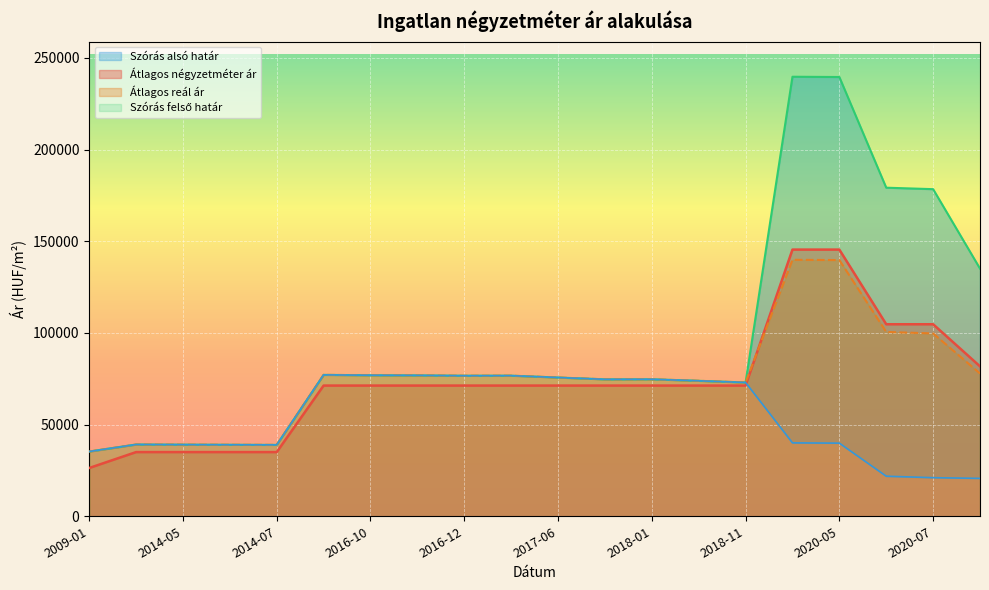

At which label is Átlagos négyzetméter ár closest to 85886?

2020-09